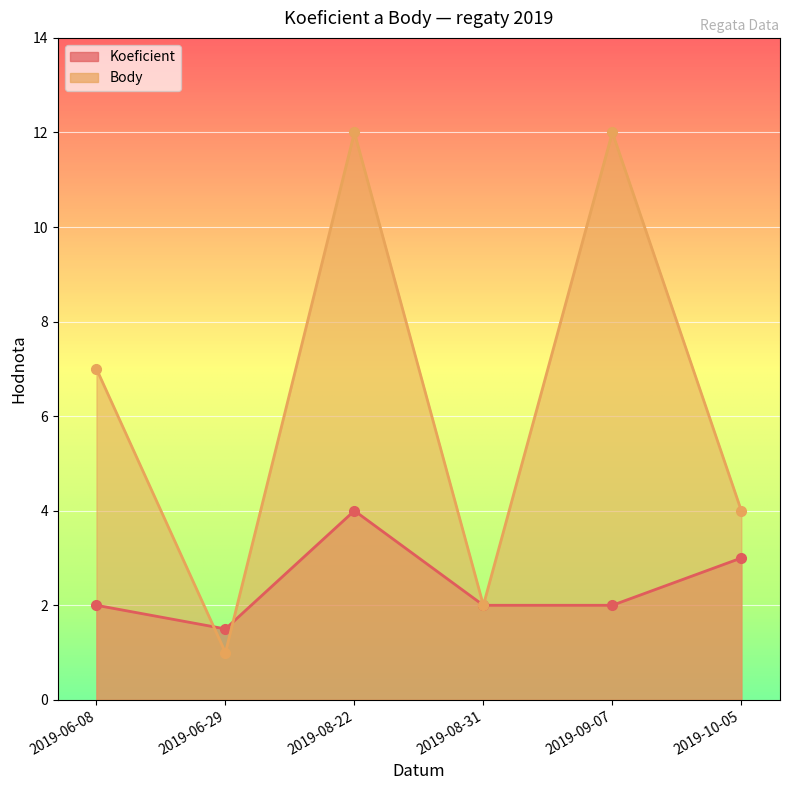

Which category has the highest value in the Koeficient series?

2019-08-22